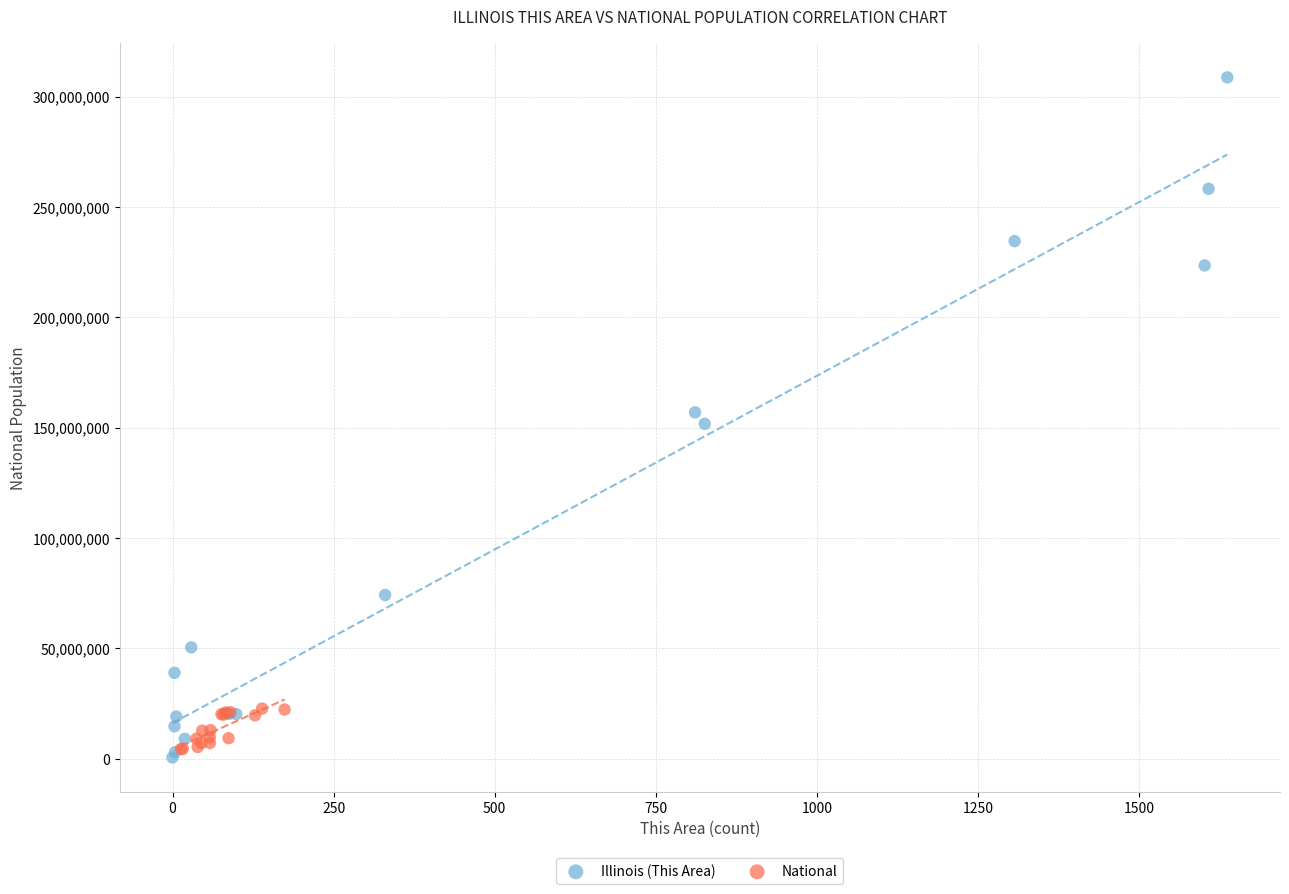

Which series has the largest Y range (max minus min)?

Illinois (This Area)